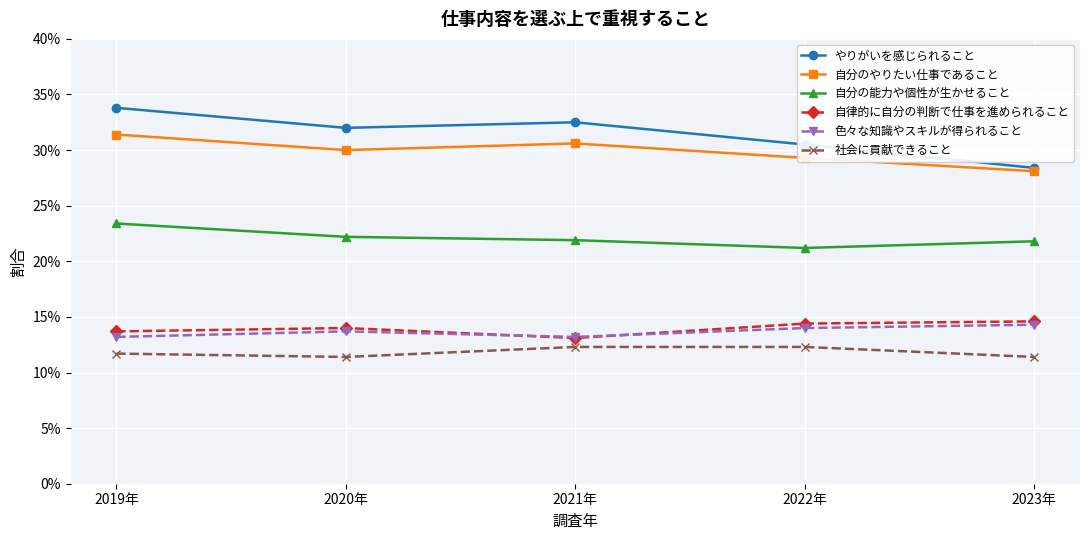

Rank the categories by 自分のやりたい仕事であること value from highest to lowest.

2019年, 2021年, 2020年, 2022年, 2023年